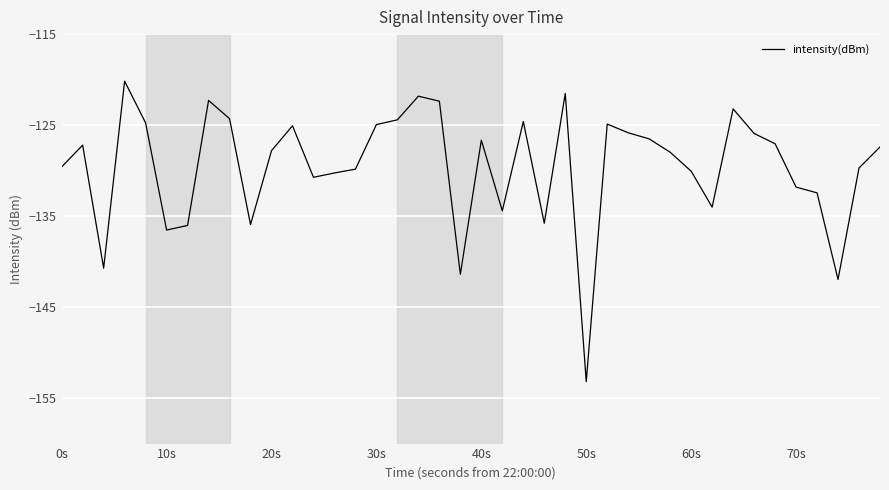

What is the greatest value displayed?

-120.2